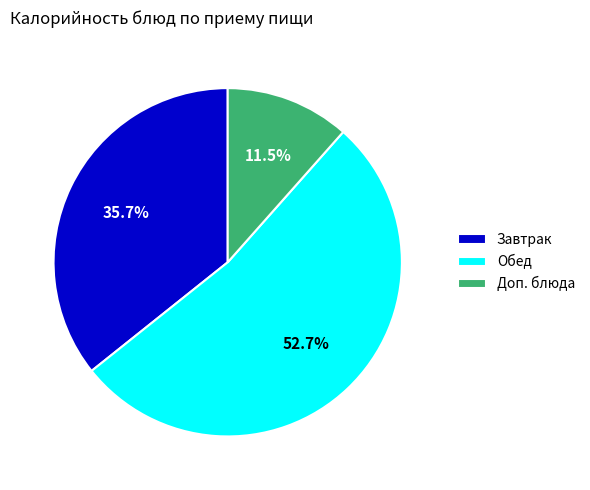

What is the smallest slice in the pie chart?

Доп. блюда